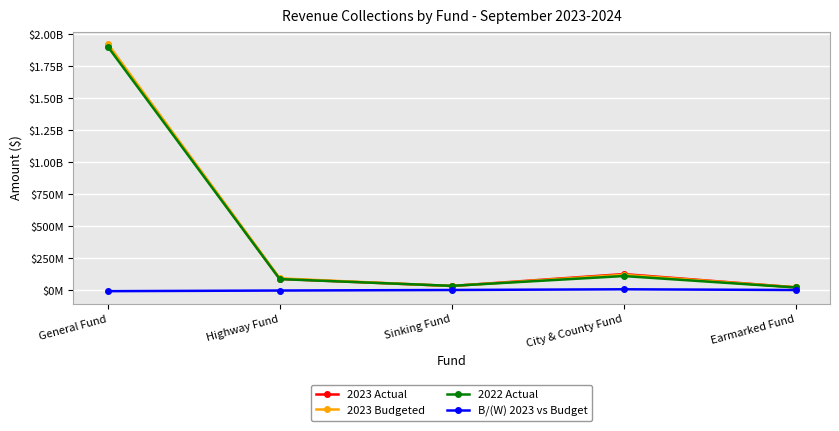

What is the maximum value shown in the chart?

1924558000